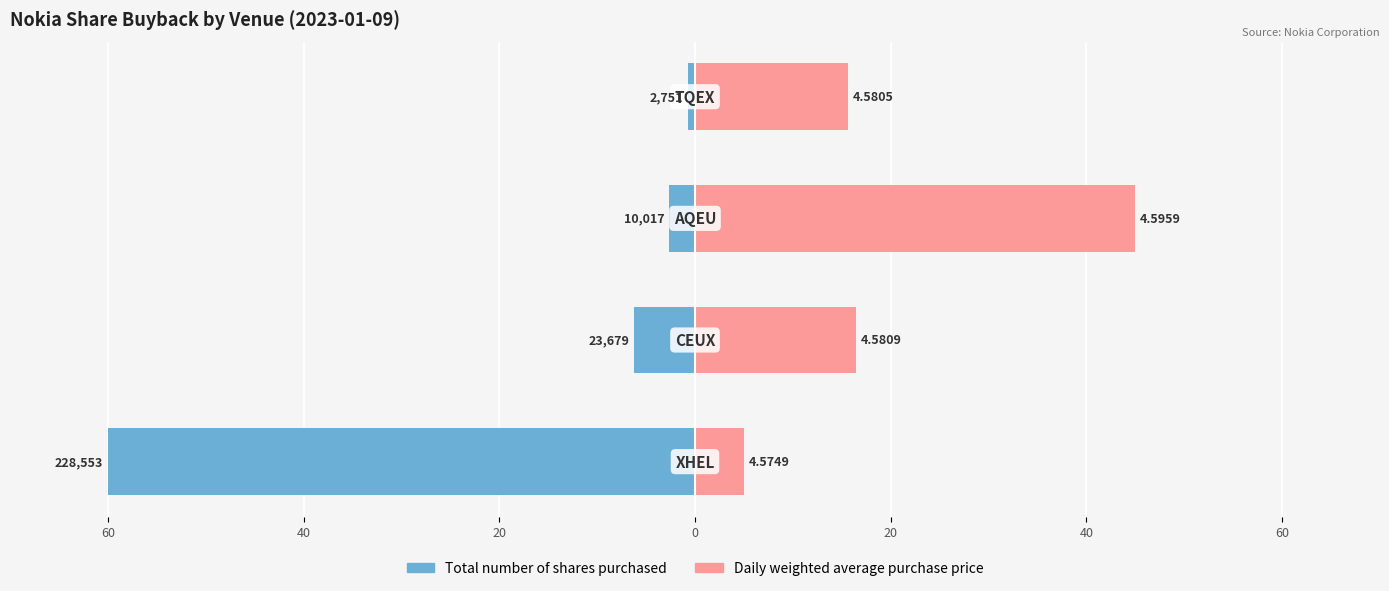

Reading right to left, transcribe all the data shown in this chart.

Total number of shares purchased: 0=-0.7	20=-2.6	40=-6.2	60=-60.0
Daily weighted average purchase price: 0=15.6	20=45.0	40=16.4	60=5.0